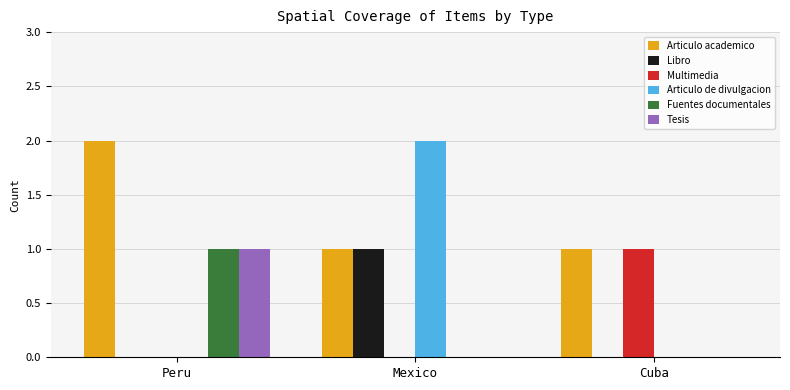

What is the maximum value shown in the chart?

2